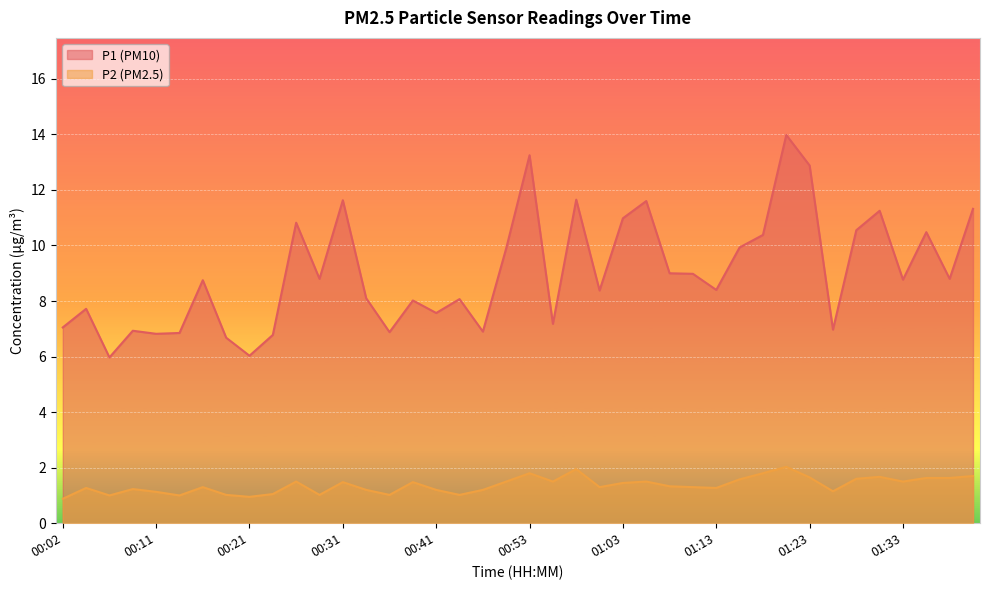

True or false: P2 has more than 0 interior local peaks.

True